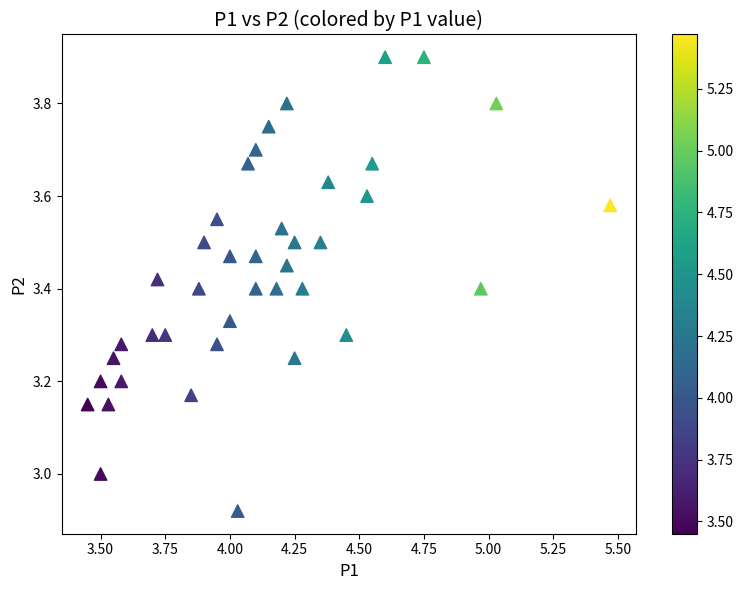

What is the range of Y values (max minus min)?

1.0